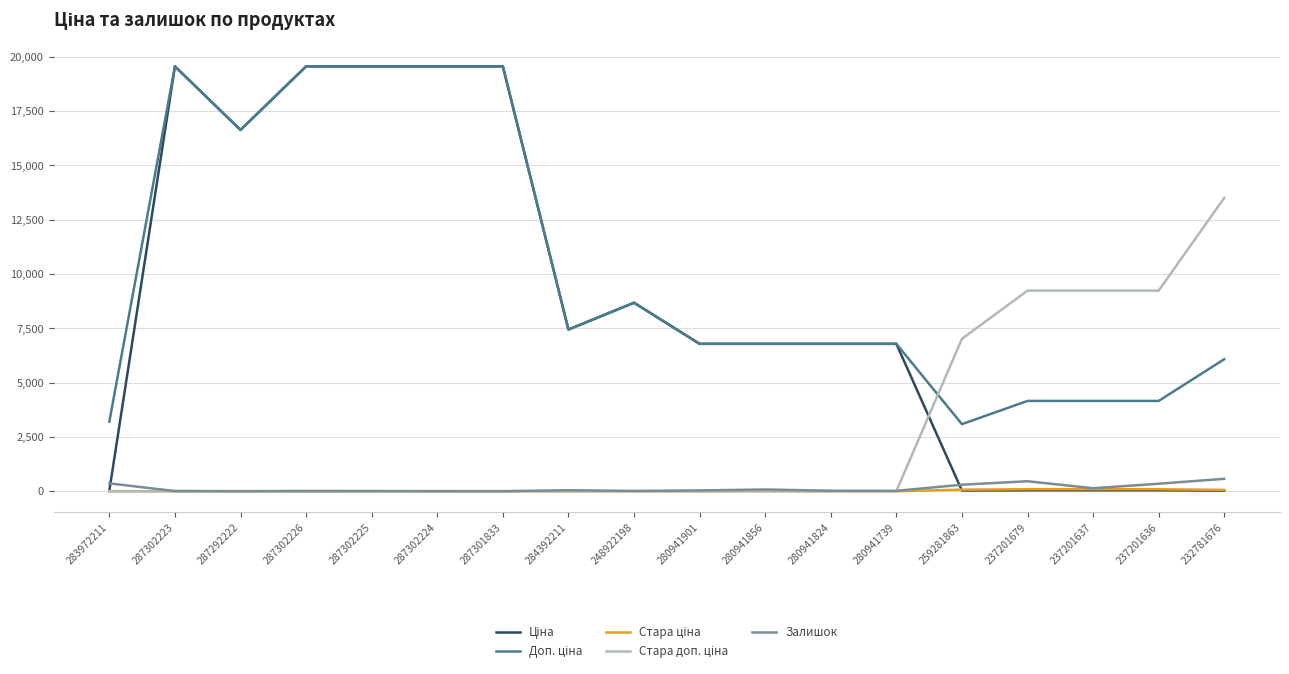

What is the label of the 16th point from the right?

287292222